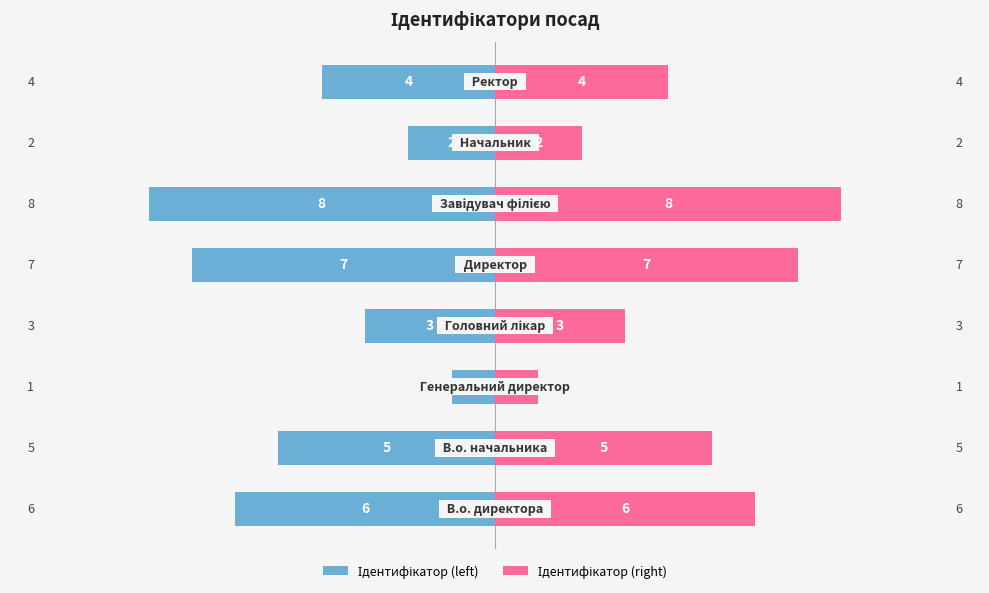

True or false: Ідентифікатор (right) has a value of 2 at 2.

False